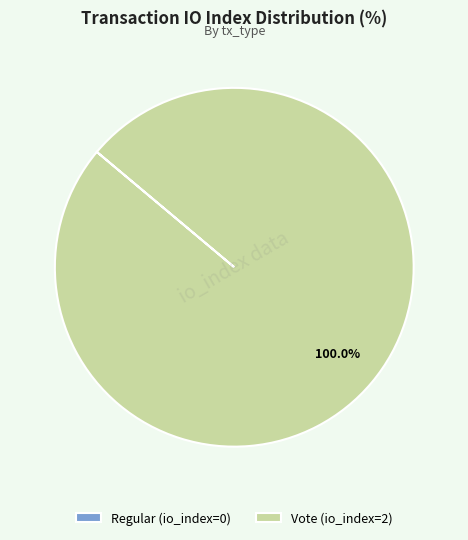

What is the largest slice in the pie chart?

Vote